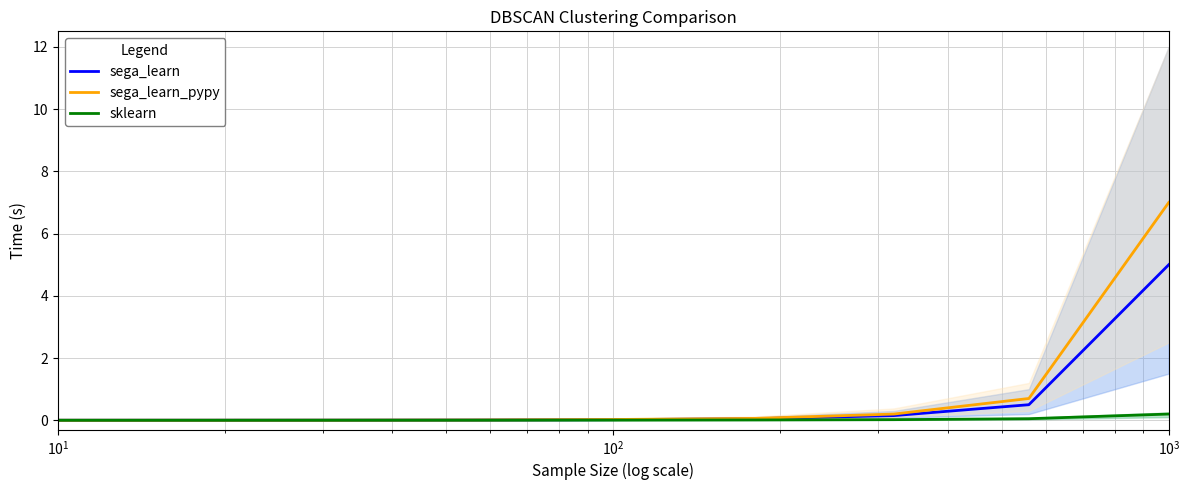

What is the difference between the maximum and second lowest values in the sega_learn_pypy series?

7.0